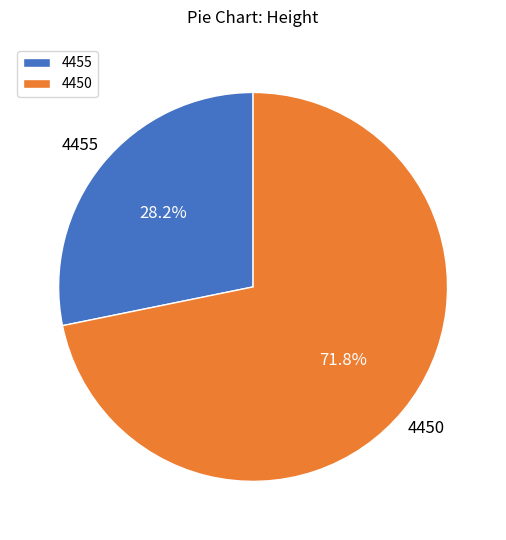

Does 4455 represent more than half of the total?

No